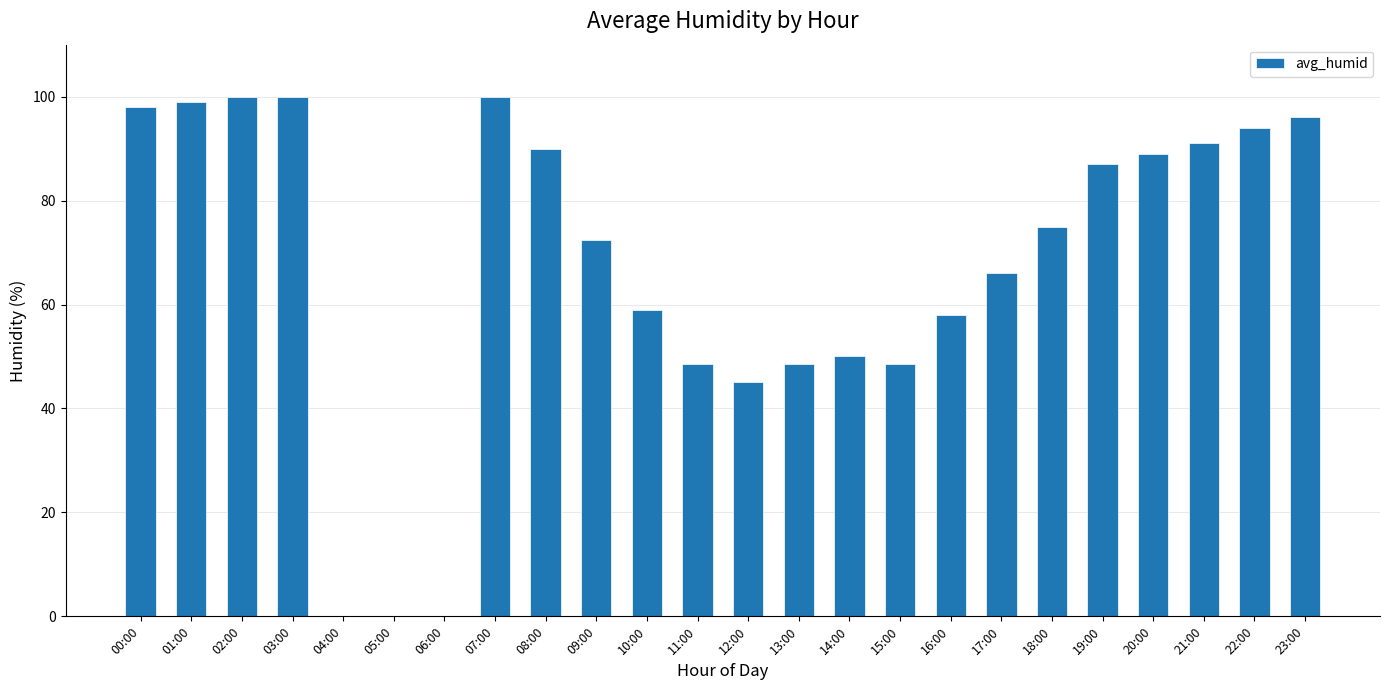

The chart shows a value of 59.3 at 02:00. True or false?

False